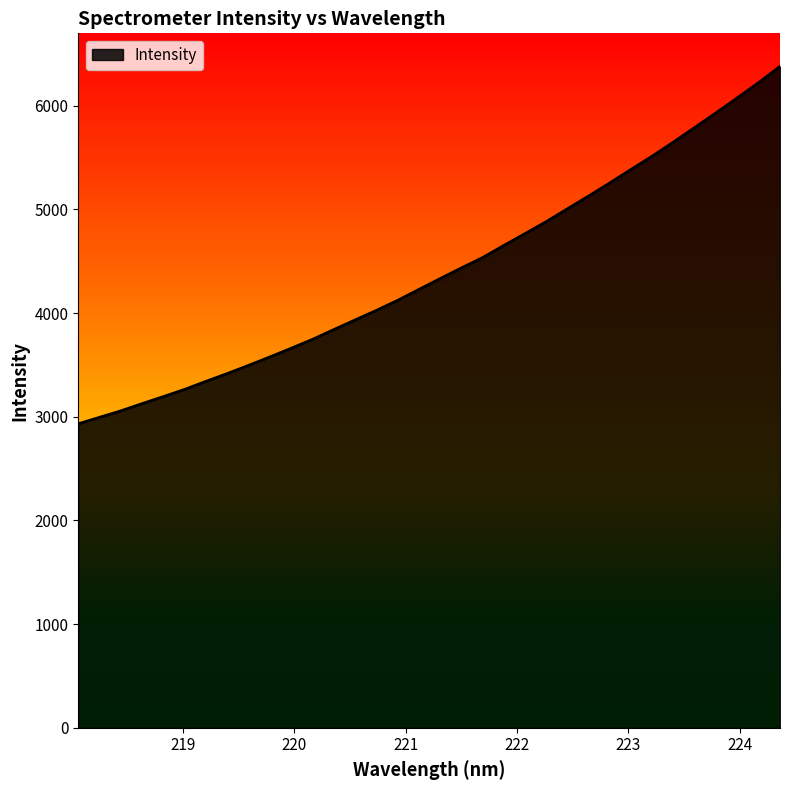

What is the greatest value displayed?

6378.3